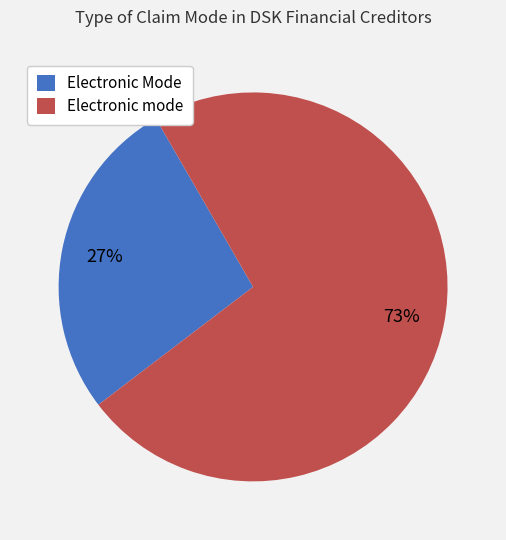

How many segments does this pie chart have?

2